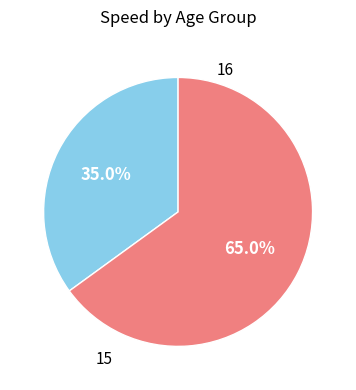

Is there a majority slice in this chart?

Yes